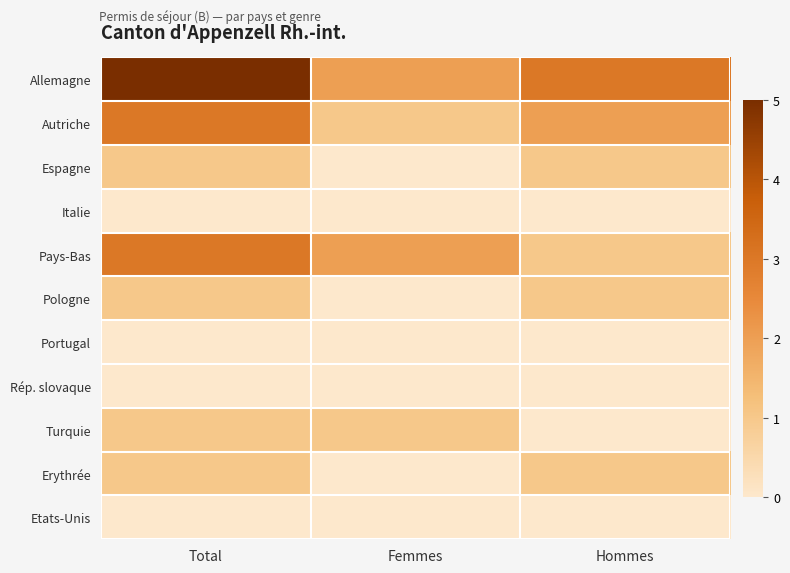

Reading left to right, what are all the values shown in this chart?

Allemagne: Total=5	Femmes=2	Hommes=3
Autriche: Total=3	Femmes=1	Hommes=2
Espagne: Total=1	Femmes=0	Hommes=1
Italie: Total=0	Femmes=0	Hommes=0
Pays-Bas: Total=3	Femmes=2	Hommes=1
Pologne: Total=1	Femmes=0	Hommes=1
Portugal: Total=0	Femmes=0	Hommes=0
Rép. slovaque: Total=0	Femmes=0	Hommes=0
Turquie: Total=1	Femmes=1	Hommes=0
Erythrée: Total=1	Femmes=0	Hommes=1
Etats-Unis: Total=0	Femmes=0	Hommes=0